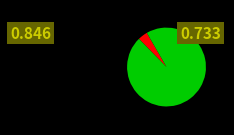

Count the number of slices in the pie.

2